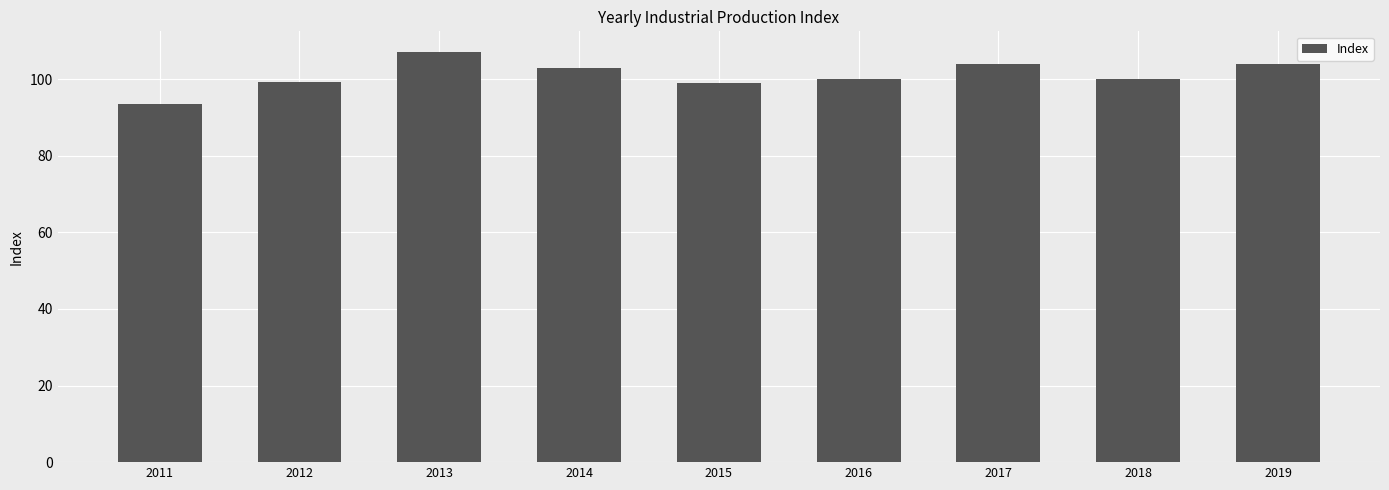

How many bars are there in total?

9